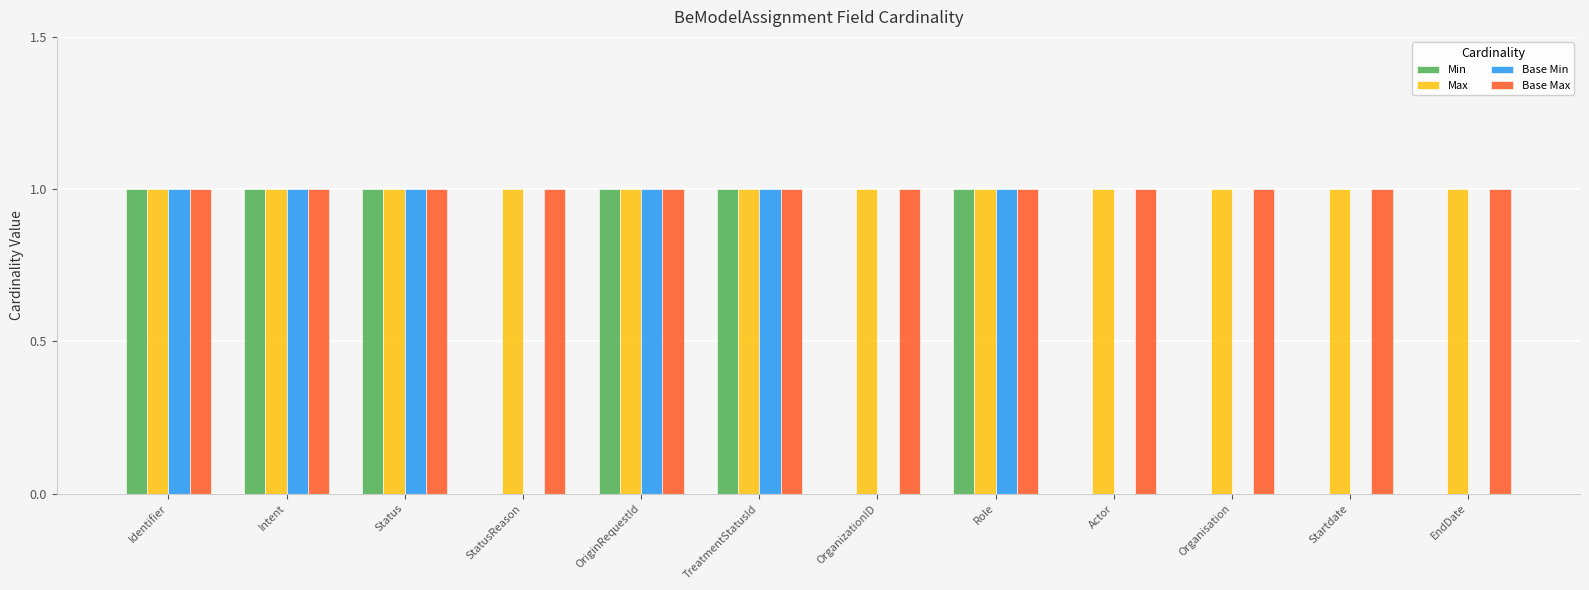

What is the sum of all Base Max values?

12